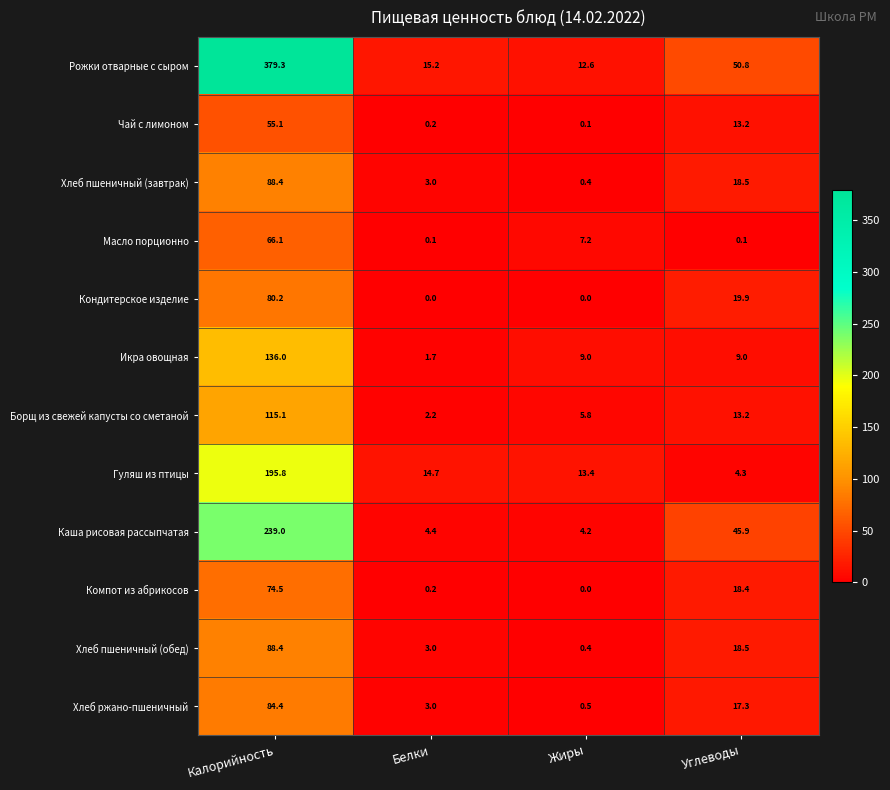

Count the number of categories in the chart.

4